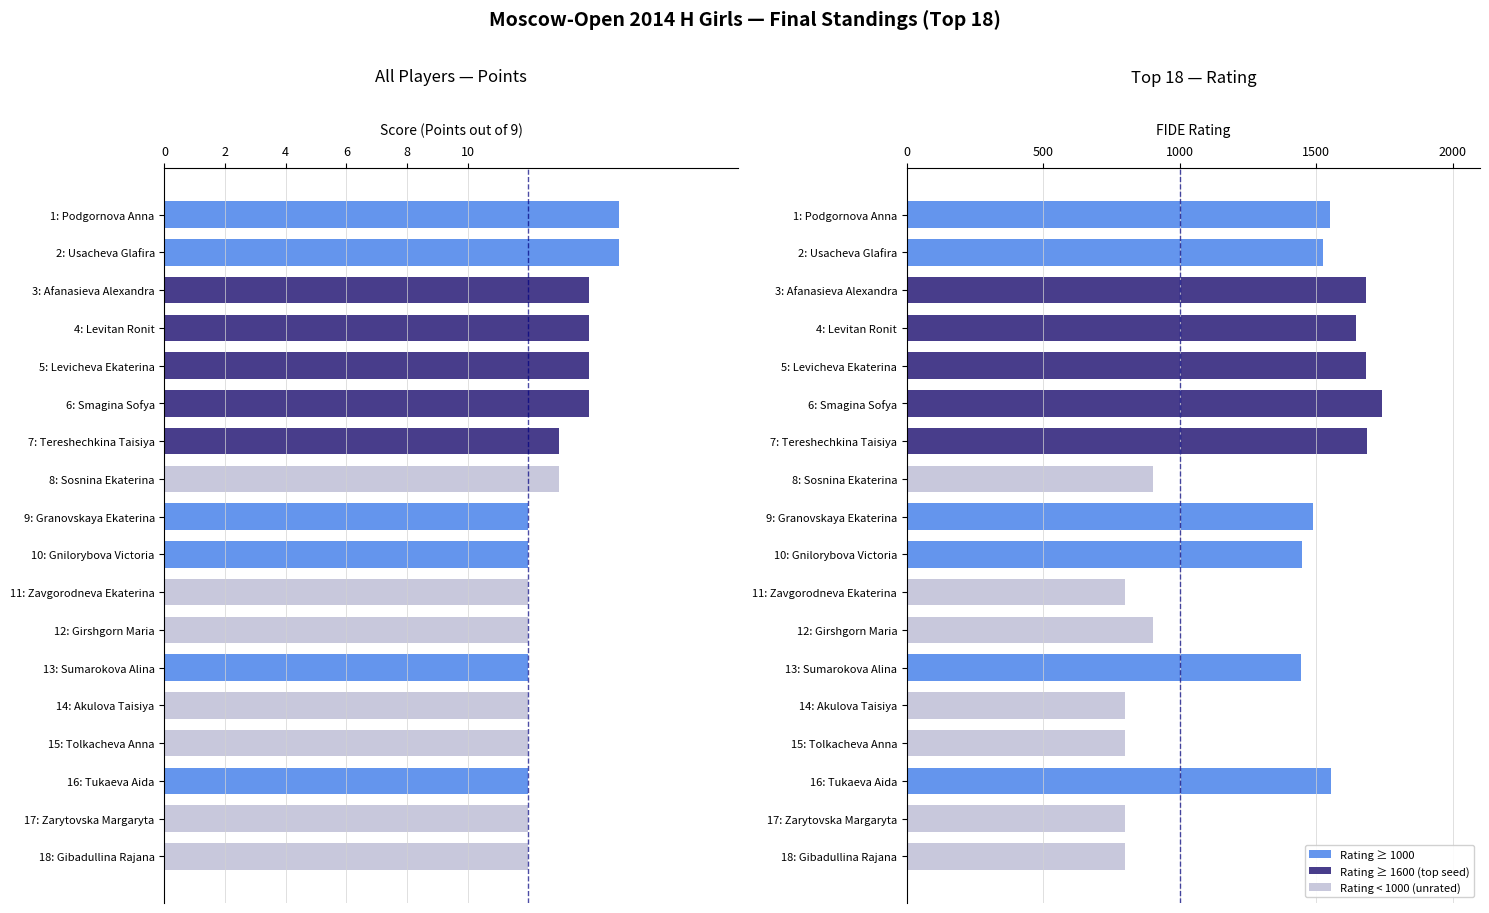

Rank the categories by value from lowest to highest.

9: Granovskaya Ekaterina, 10: Gnilorybova Victoria, 11: Zavgorodneva Ekaterina, 12: Girshgorn Maria, 13: Sumarokova Alina, 14: Akulova Taisiya, 15: Tolkacheva Anna, 16: Tukaeva Aida, 17: Zarytovska Margaryta, 18: Gibadullina Rajana, 7: Tereshechkina Taisiya, 8: Sosnina Ekaterina, 3: Afanasieva Alexandra, 4: Levitan Ronit, 5: Levicheva Ekaterina, 6: Smagina Sofya, 1: Podgornova Anna, 2: Usacheva Glafira